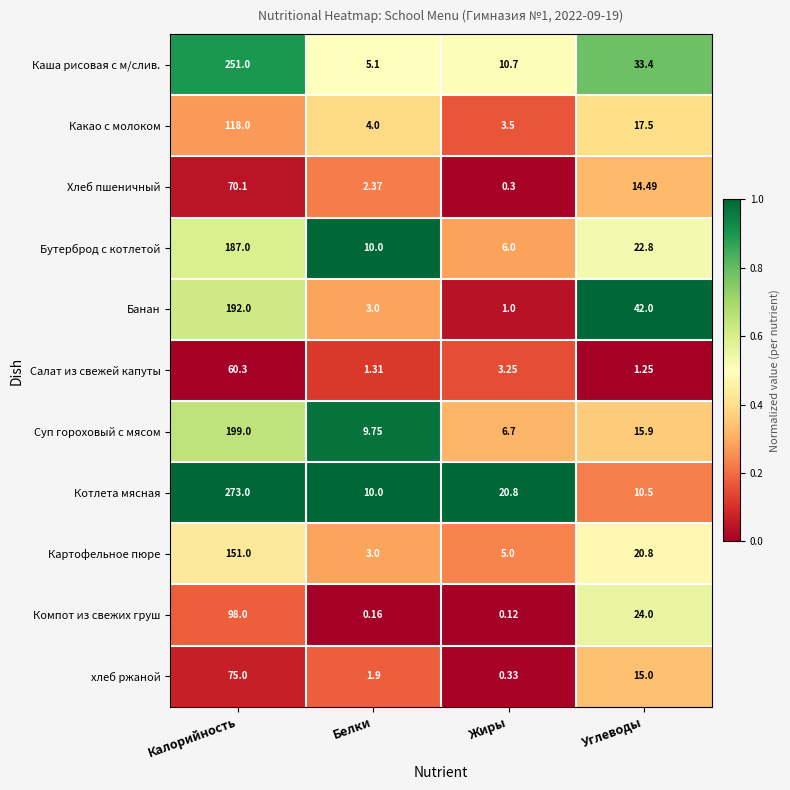

At which category does the chart reach its peak across all series?

Калорийность